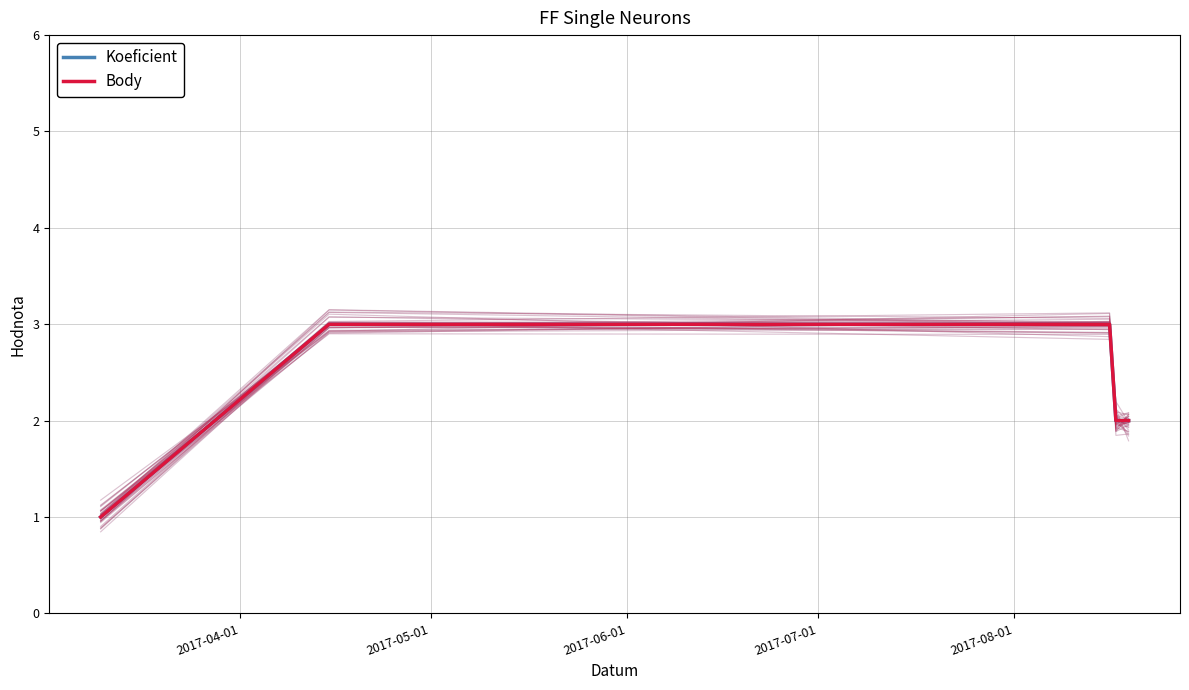

What is the total value across all series at 2017-07-01?

4